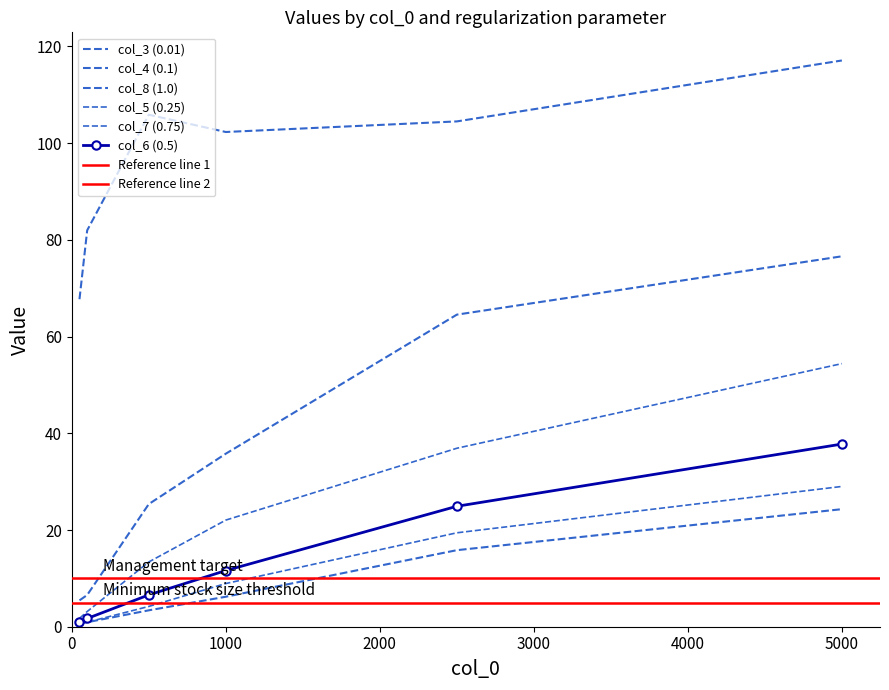

Does the chart have visible grid lines?

No